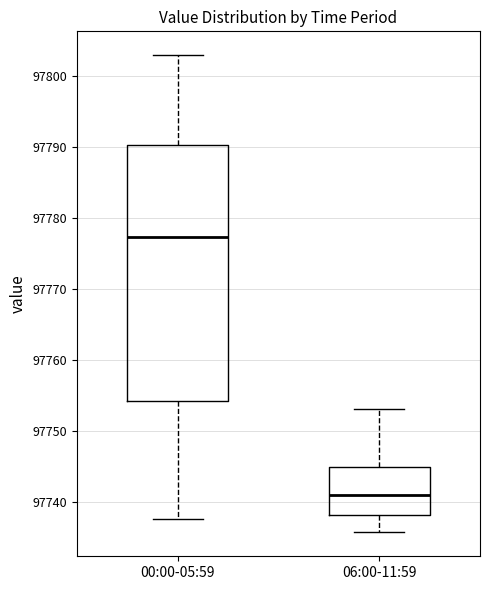

Reading left to right, read every box against the y-axis: the position of its median line, the range the box covers, and the ends of its whiskers. The values are not printed on the chart, so give them approximately, as read against the axis.

00:00-05:59: median 97777, box 97754 to 97790, whiskers 97738 to 97803
06:00-11:59: median 97741, box 97738 to 97745, whiskers 97736 to 97753